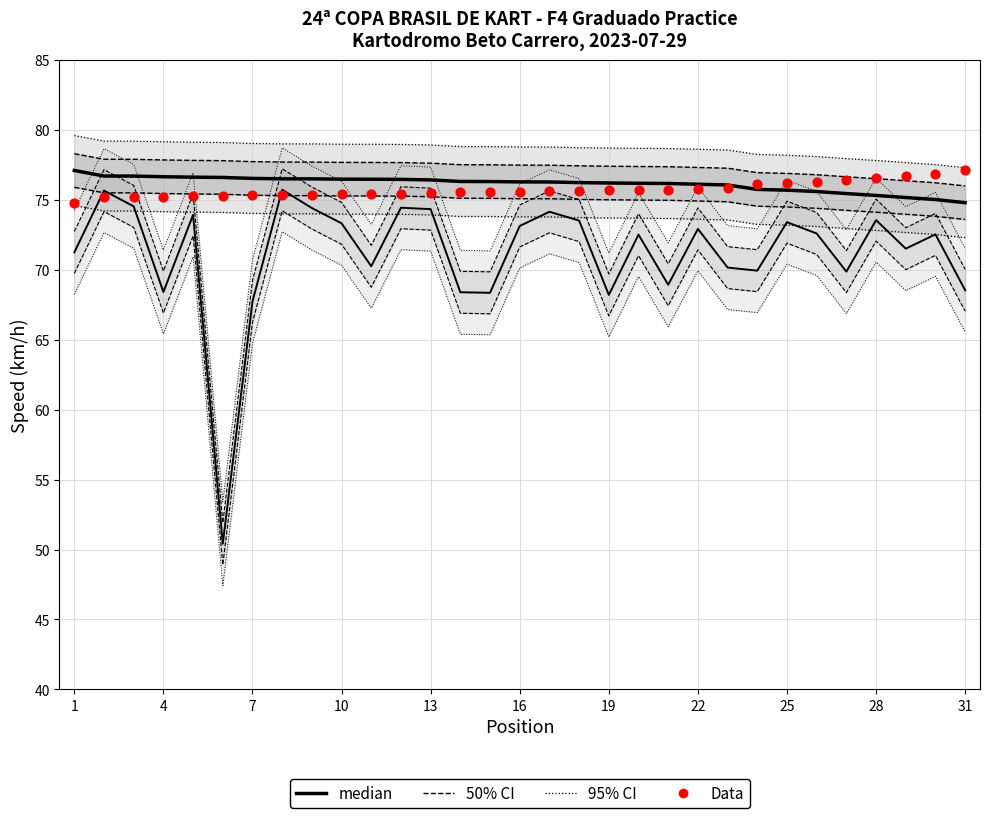

At which category is the sum across all series the highest?

1